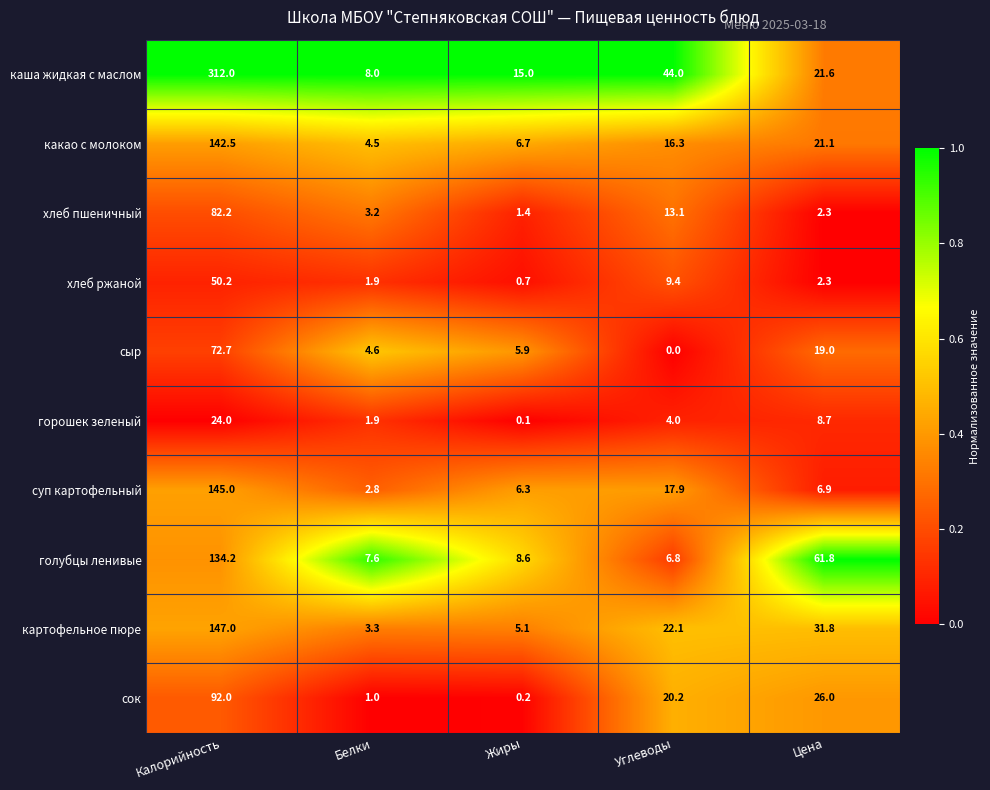

At which label is какао с молоком closest to 73?

Цена